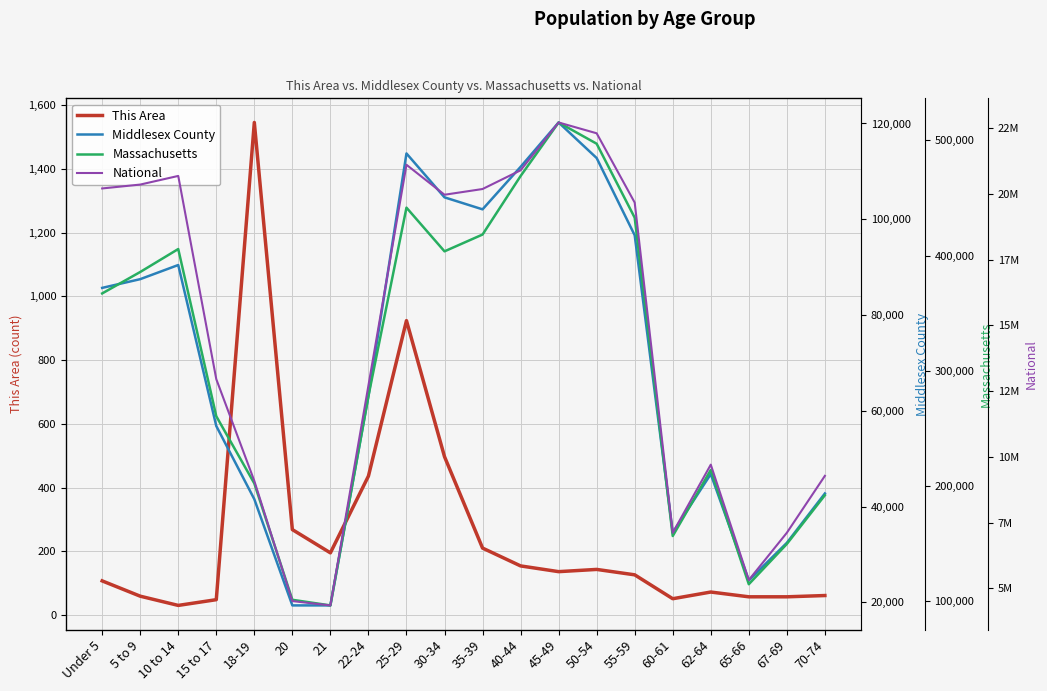

List the series in order of their peak value, lowest first.

This Area, Middlesex County, Massachusetts, National